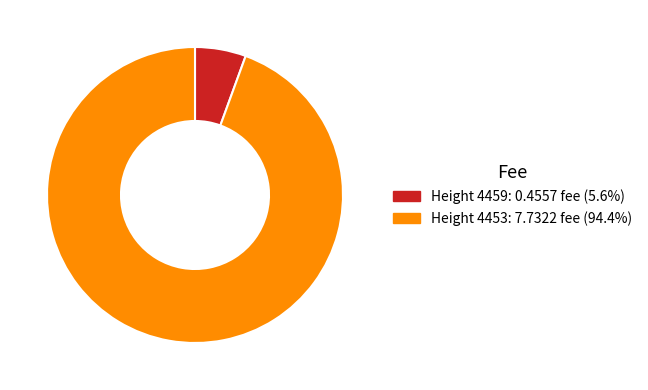

Is there a majority slice in this chart?

Yes